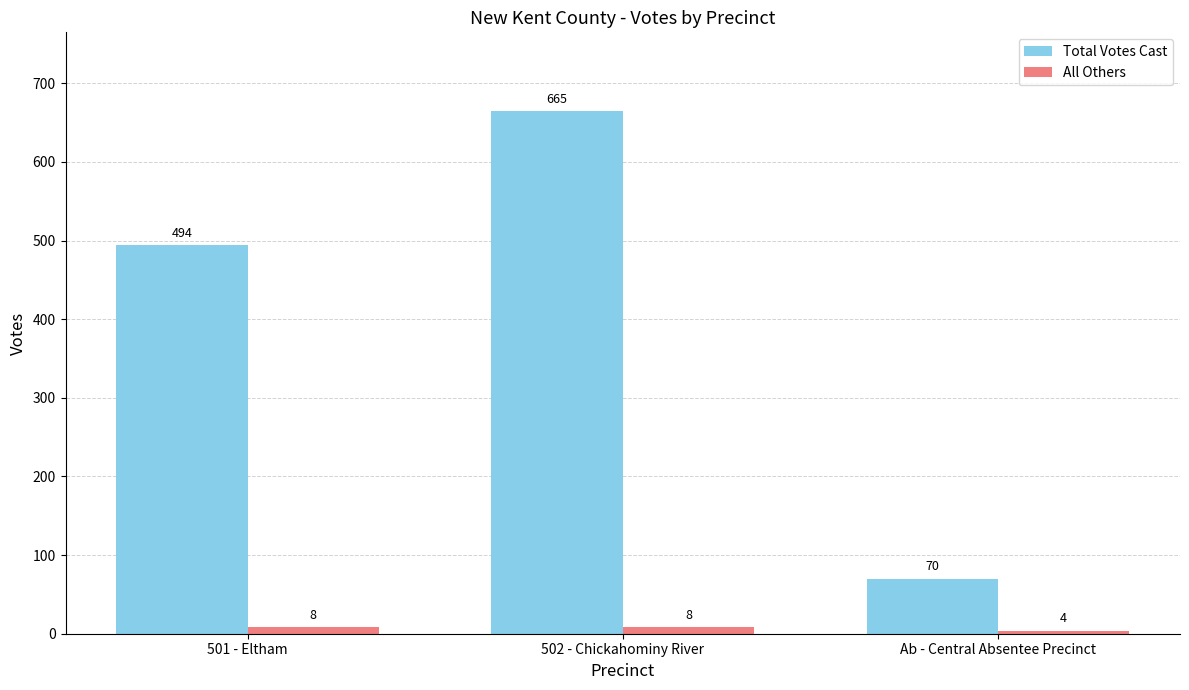

How many Total Votes Cast values are between 70 and 665?

3